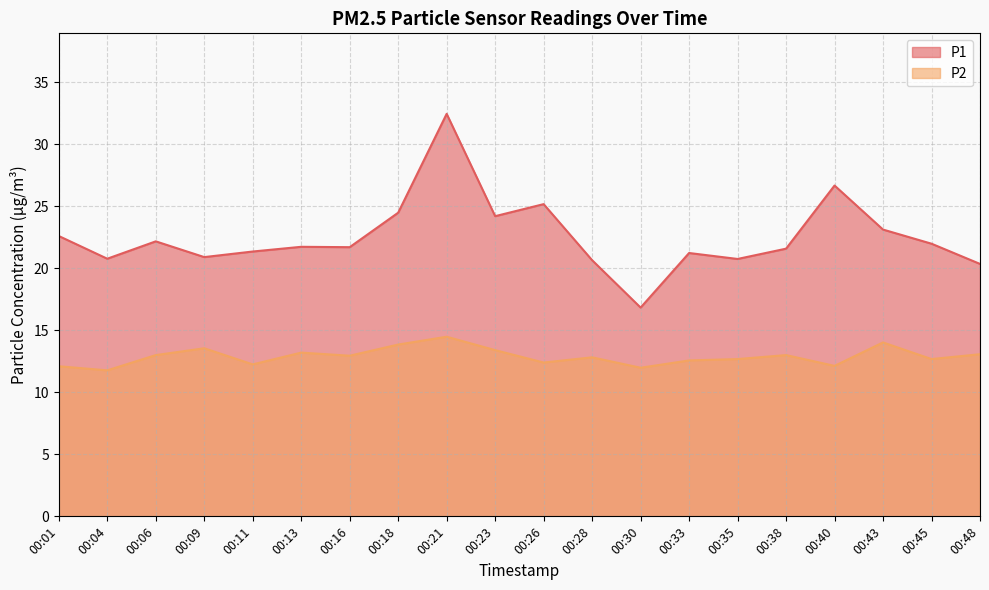

Between 00:43 and 00:04, which is larger?

00:43